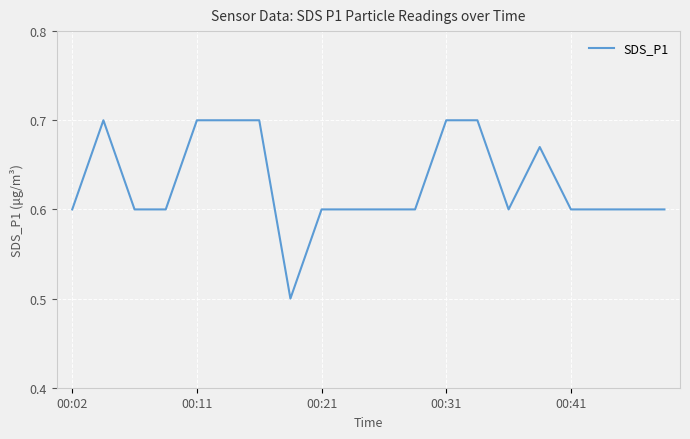

How many interior local peaks (higher than both neighbors) does the data have?

2